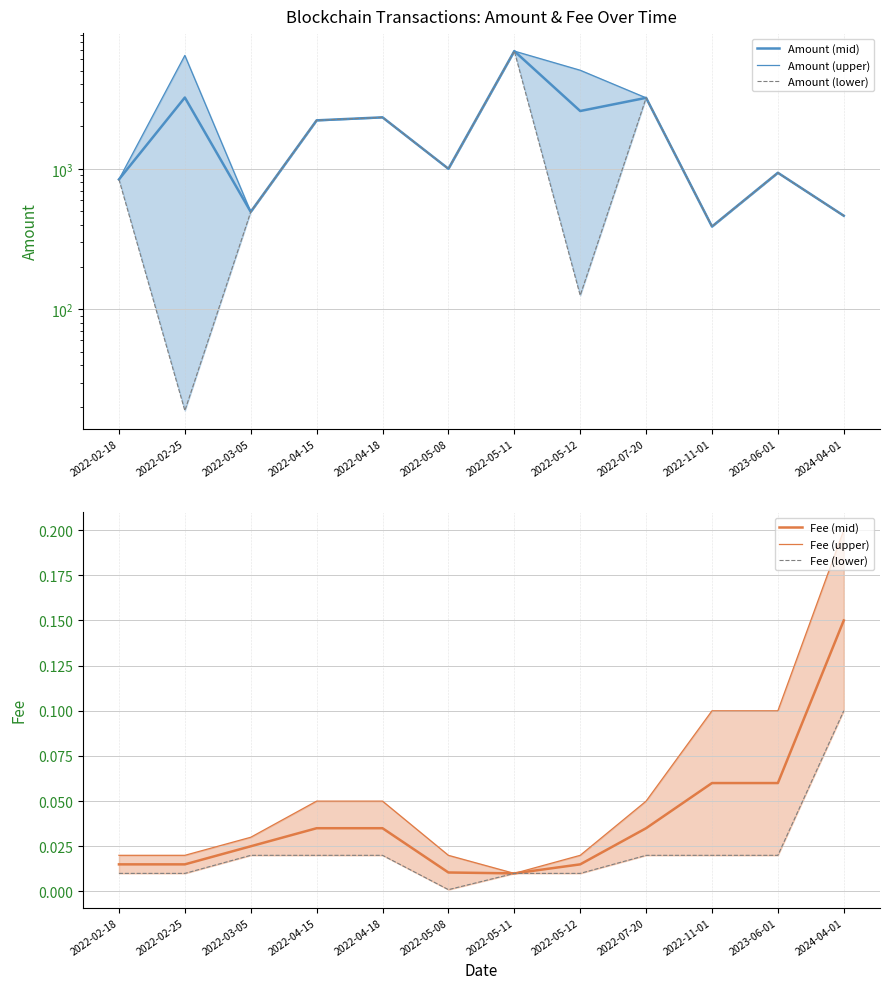

Where is the first local minimum for Fee (upper)?

2022-05-11